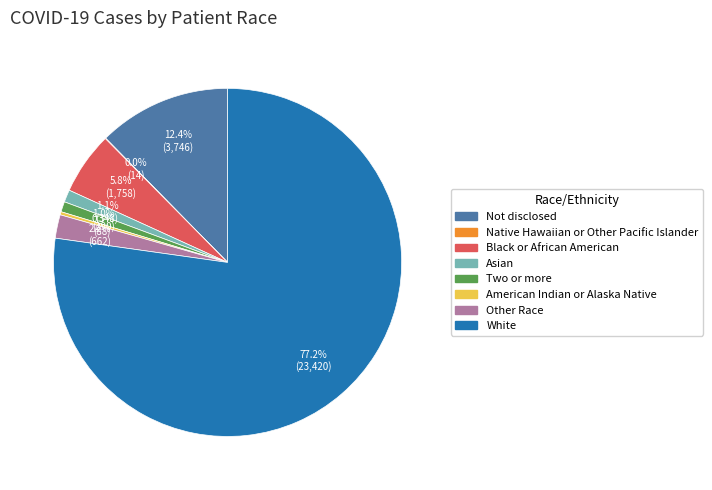

Between Other Race and Black or African American, which is larger?

Black or African American